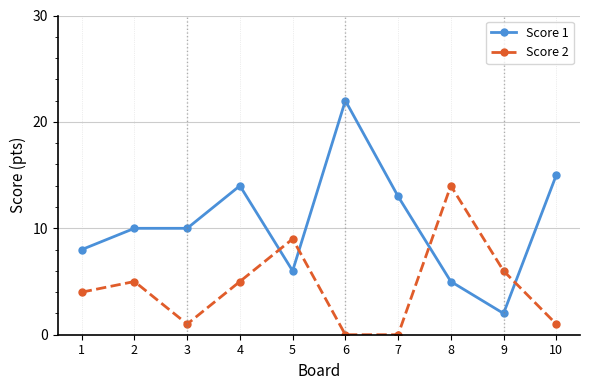

How many times do Score 1 and Score 2 cross each other?

4